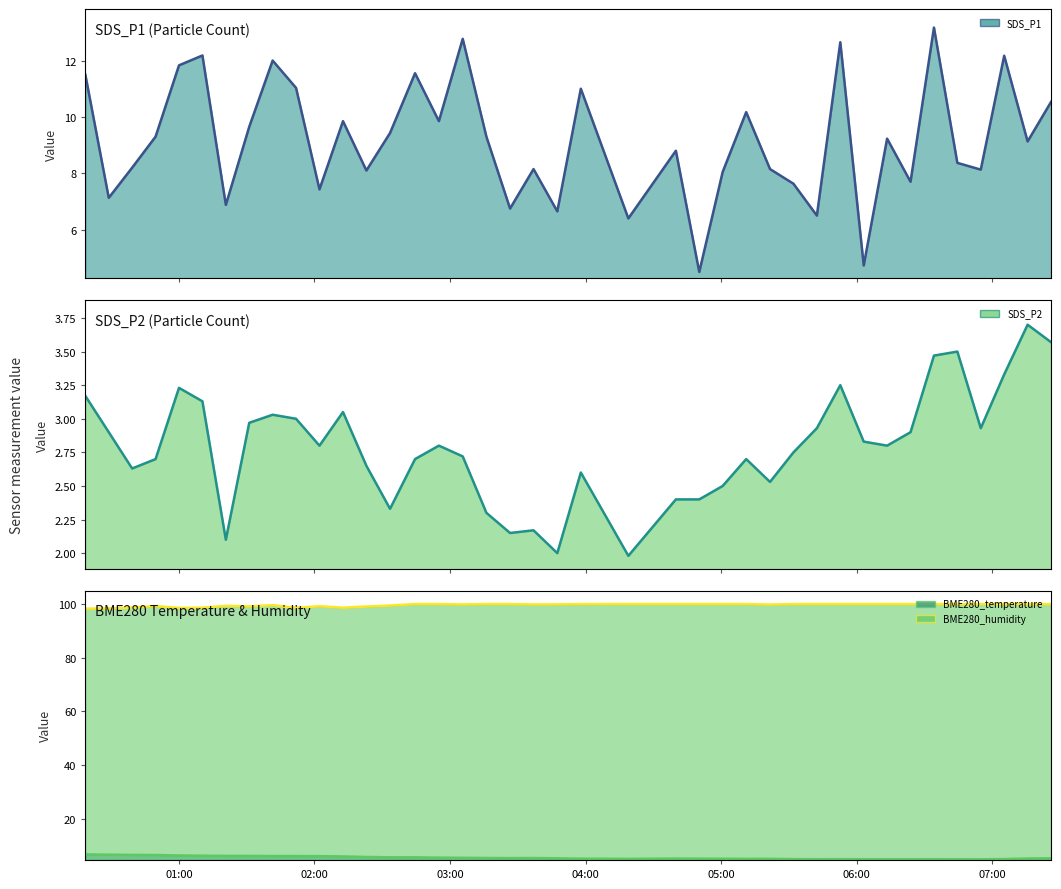

How many interior local peaks does the SDS_P1 line series have?

13